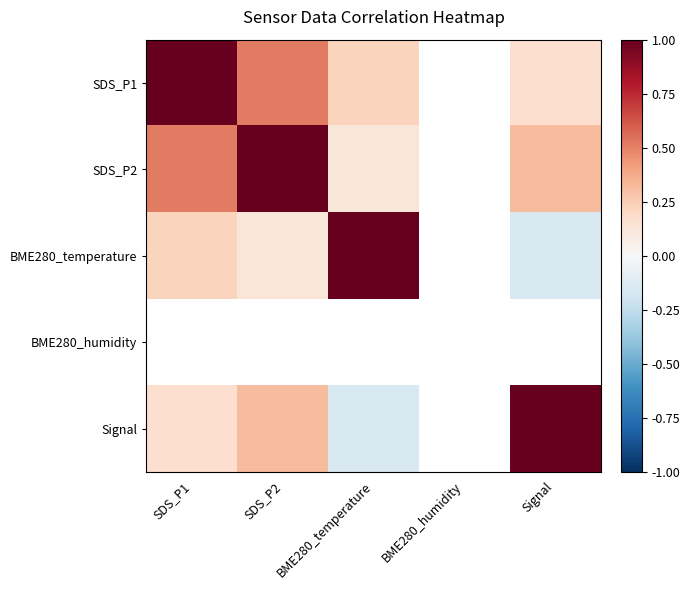

Which label corresponds to the smallest value in the chart?

Signal